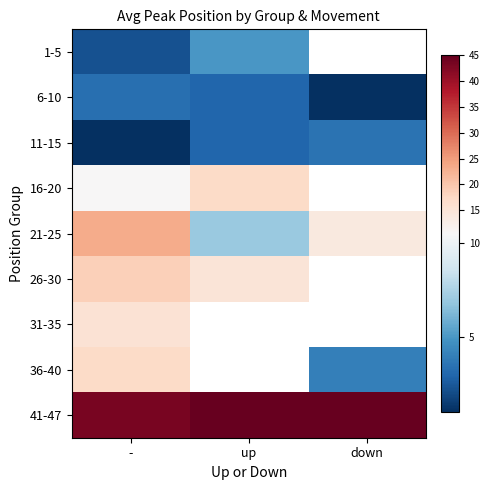

Is it true that 1-5 equals 2.2 at -?

True